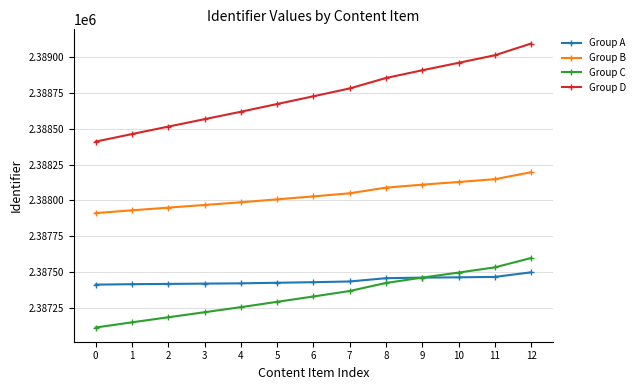

True or false: Group D has a value of 2388464.0 at 1.

True